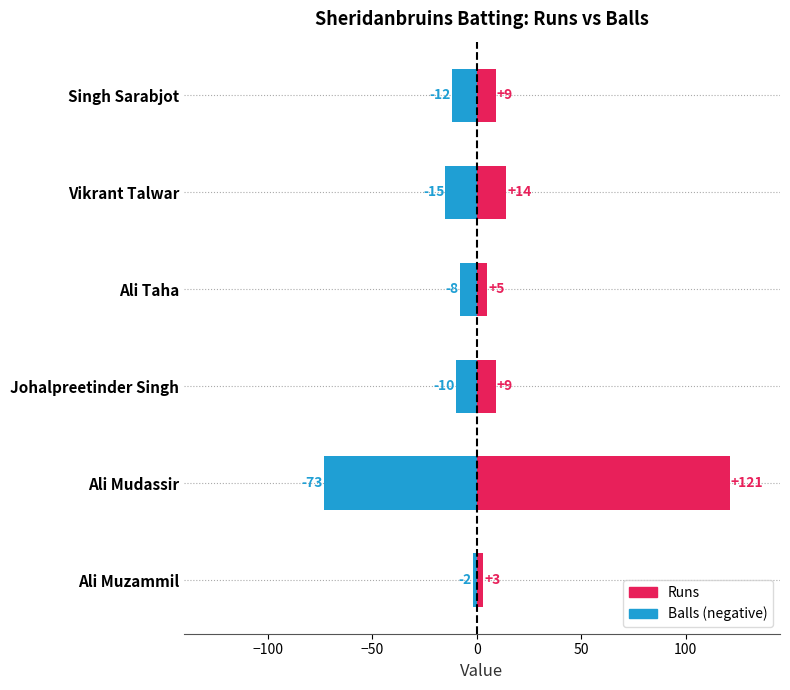

Reading right to left, extract all data points from this chart.

Balls (neg): -2	-73	-10	-8	-15	-12
Runs: 3	121	9	5	14	9